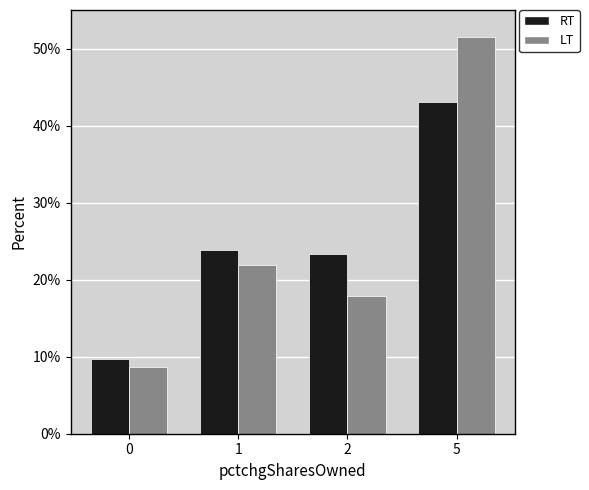

What is the total value across all series at 1?

45.7